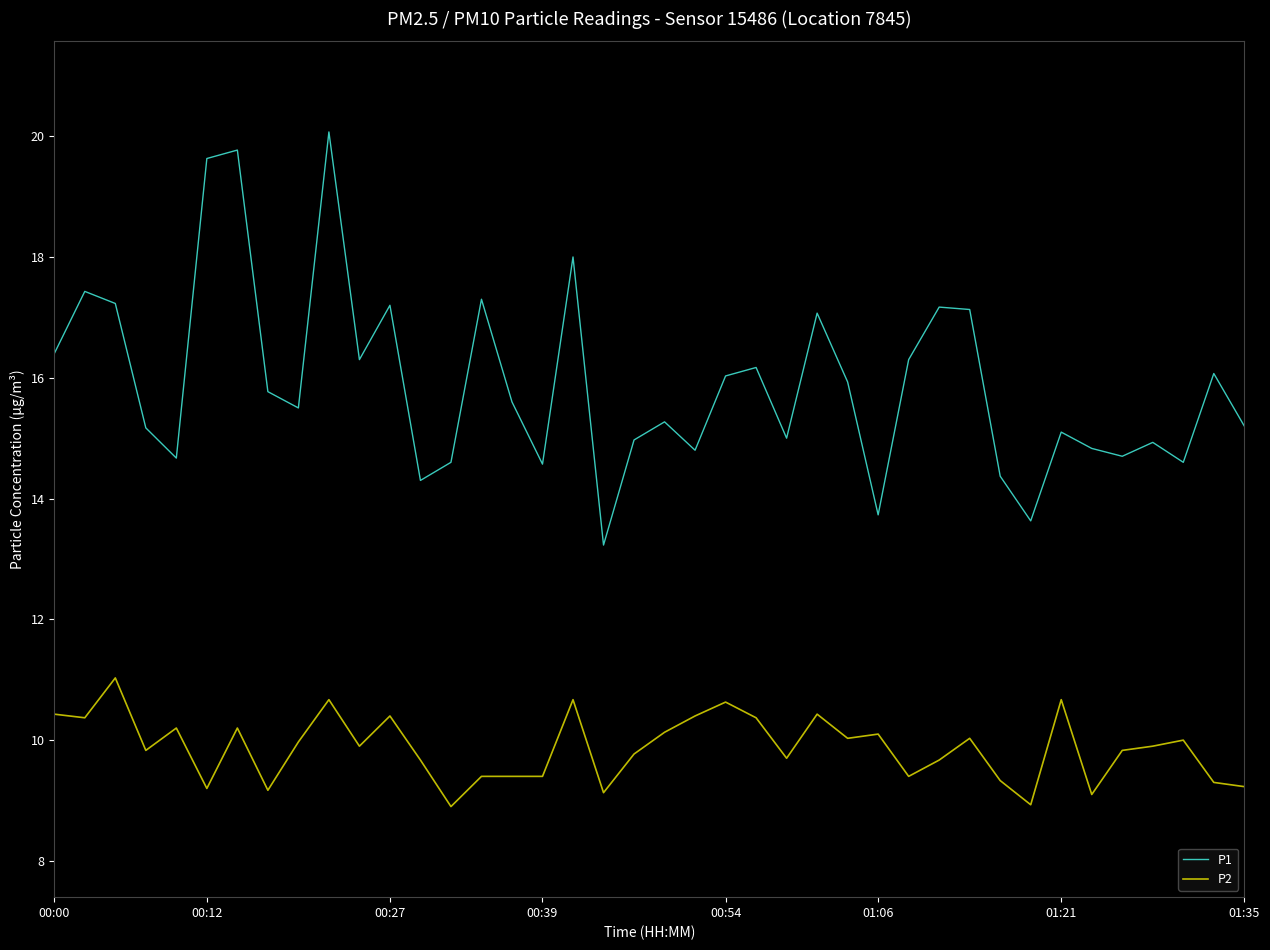

What is the greatest value displayed?

20.1